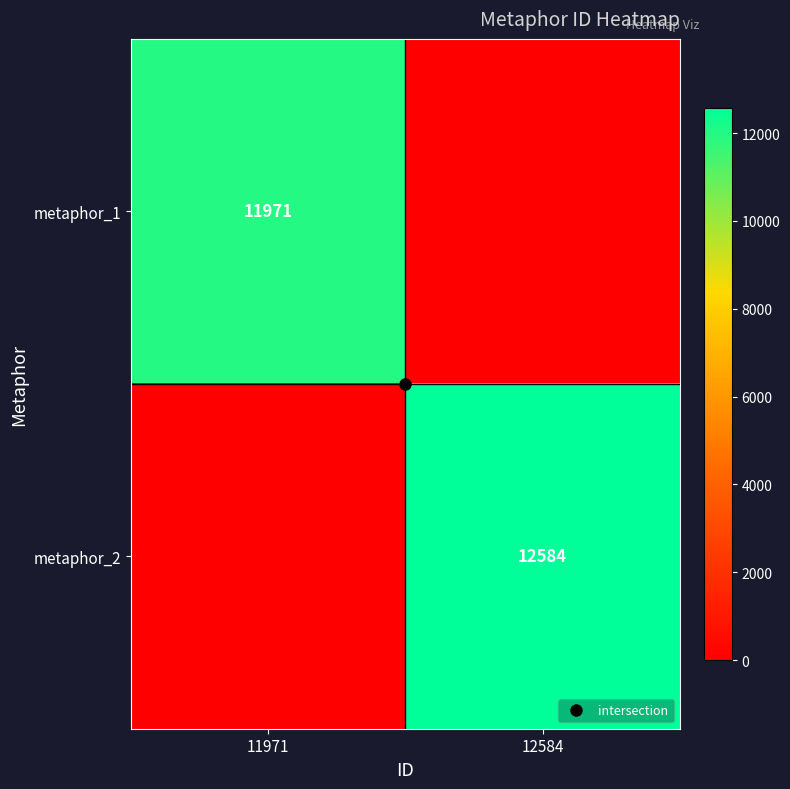

At 12584, list the series in order from largest to smallest.

metaphor_2, metaphor_1